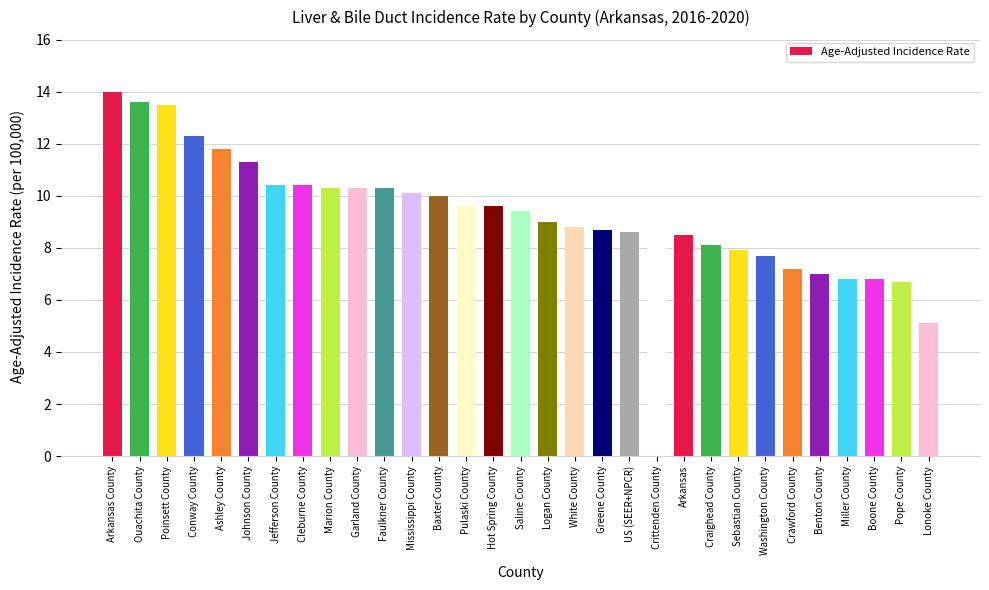

What is the label of the 12th bar from the left?

Mississippi County